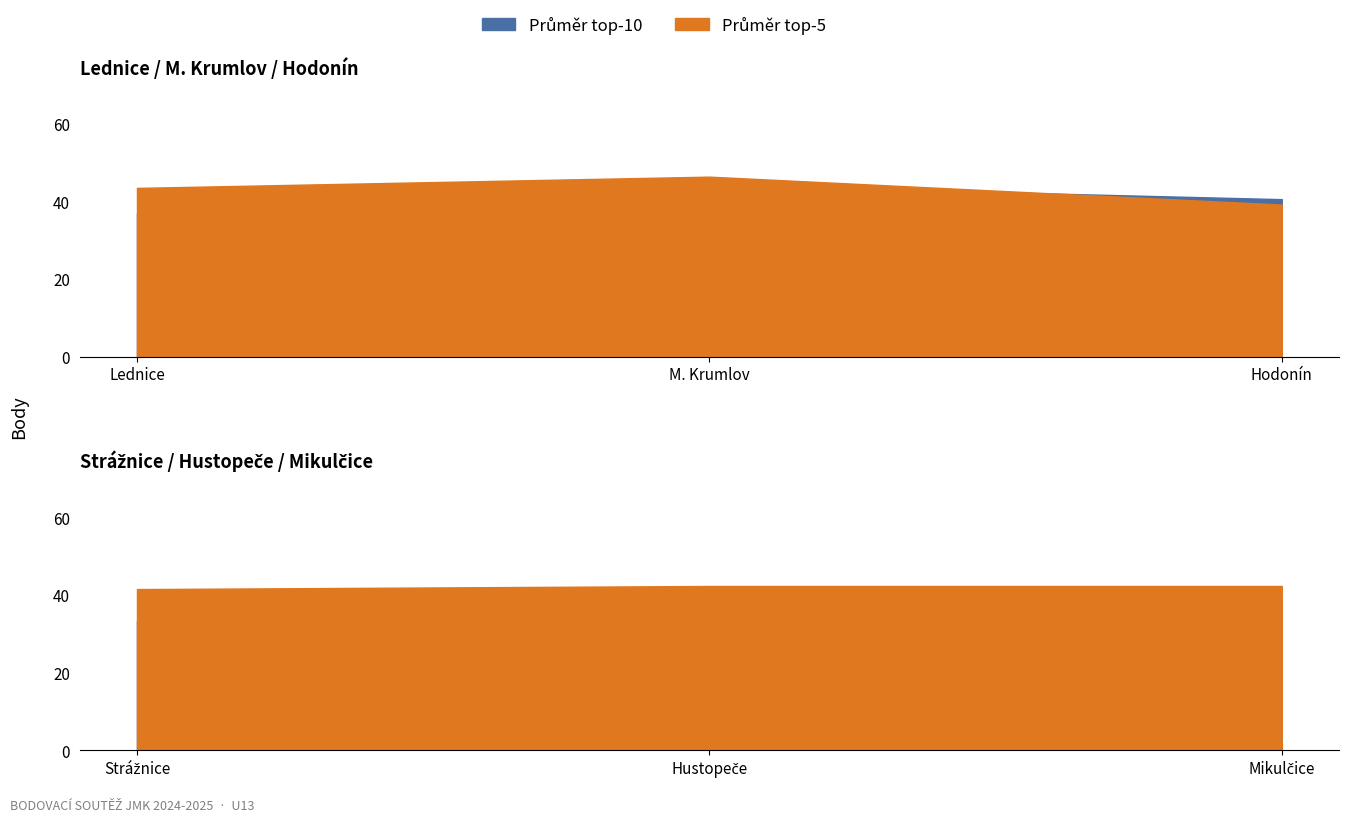

List the labels in order of Top 10 avg value, largest first.

Mikulčice, M. Krumlov, Strážnice, Lednice, Hodonín, Hustopeče